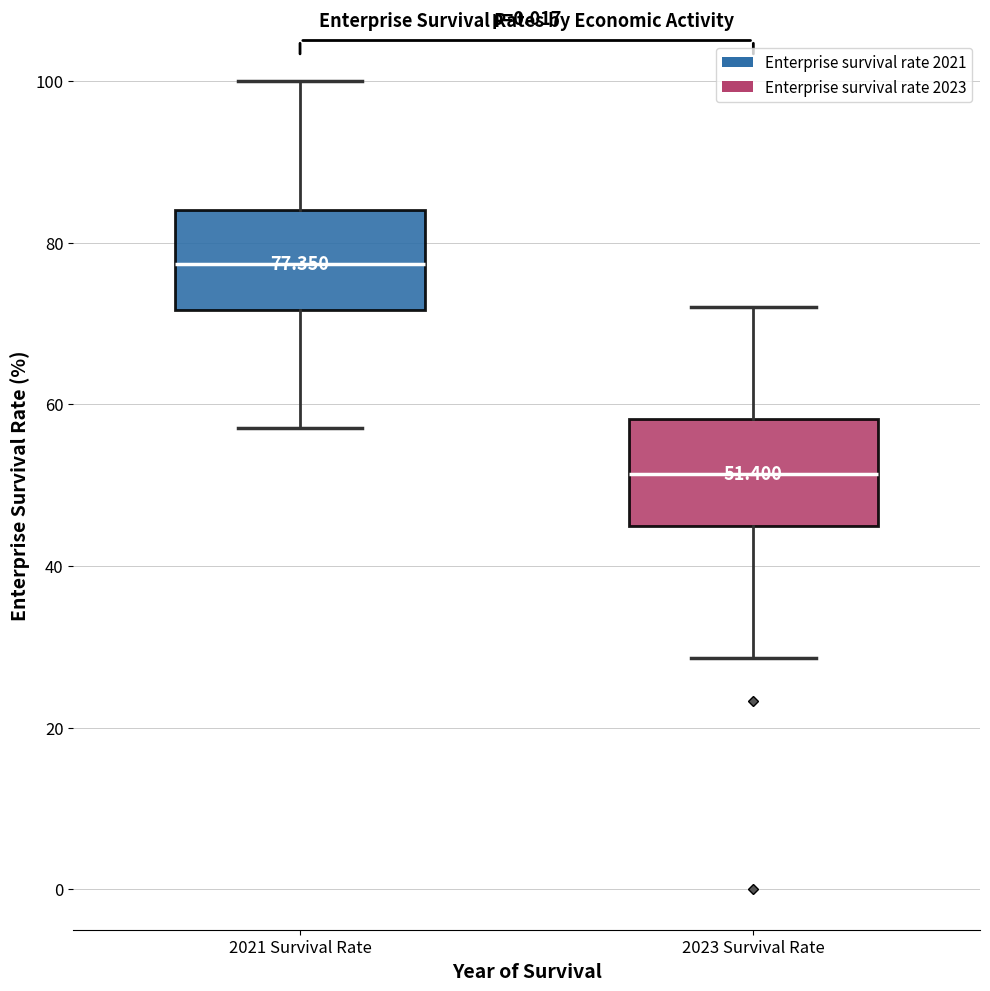

Which box has the highest median line?

2021 Survival Rate